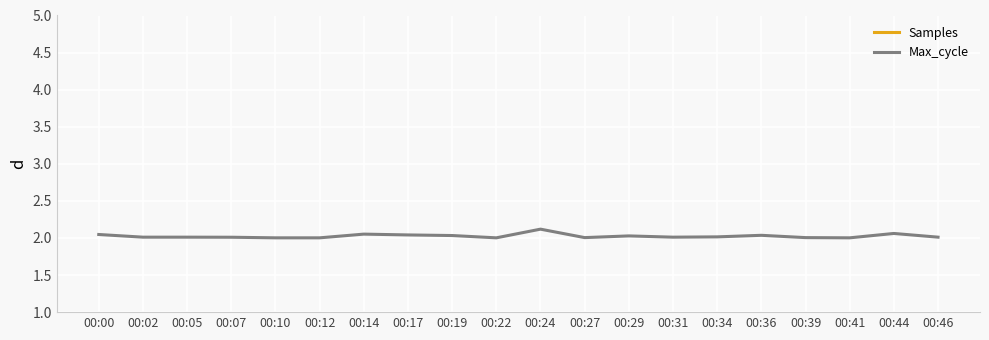

True or false: Samples and Max_cycle intersect in this chart.

False